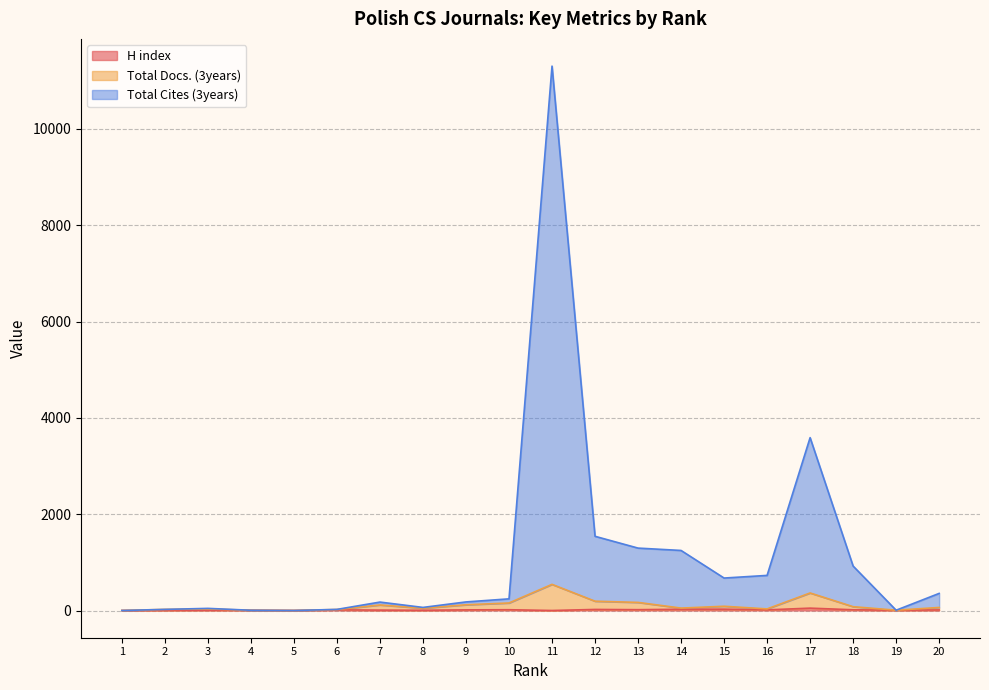

At 3, list the series in order from largest to smallest.

Total Cites (3years), Total Docs. (3years), H index